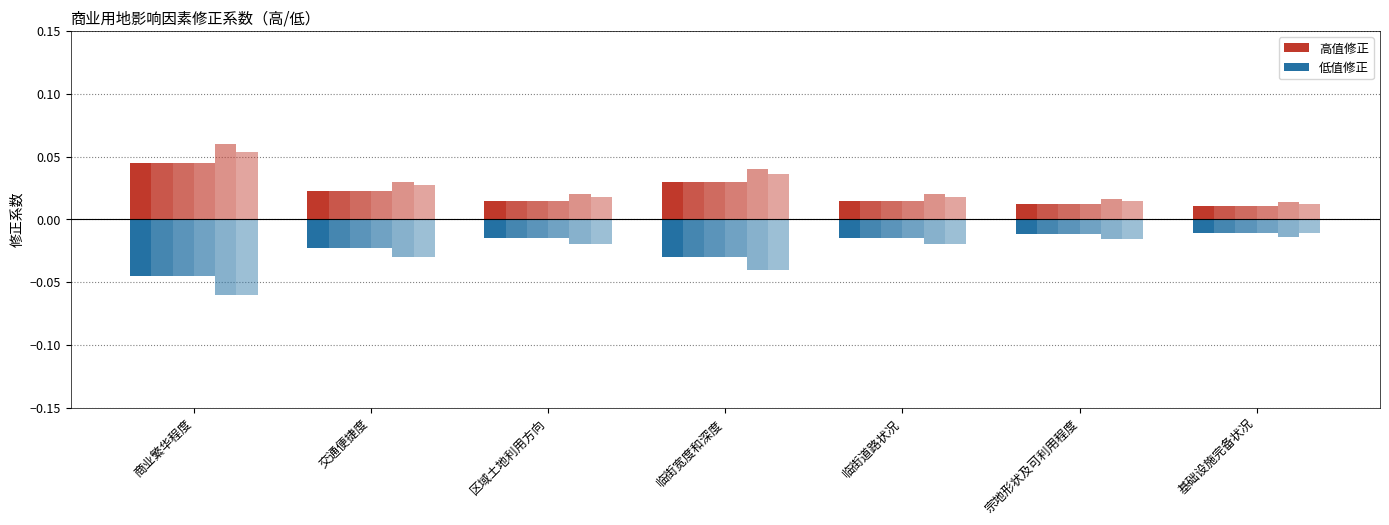

List the labels in order of 一级 高 value, largest first.

商业繁华程度, 临街宽度和深度, 交通便捷度, 区域土地利用方向, 临街道路状况, 宗地形状及可利用程度, 基础设施完备状况